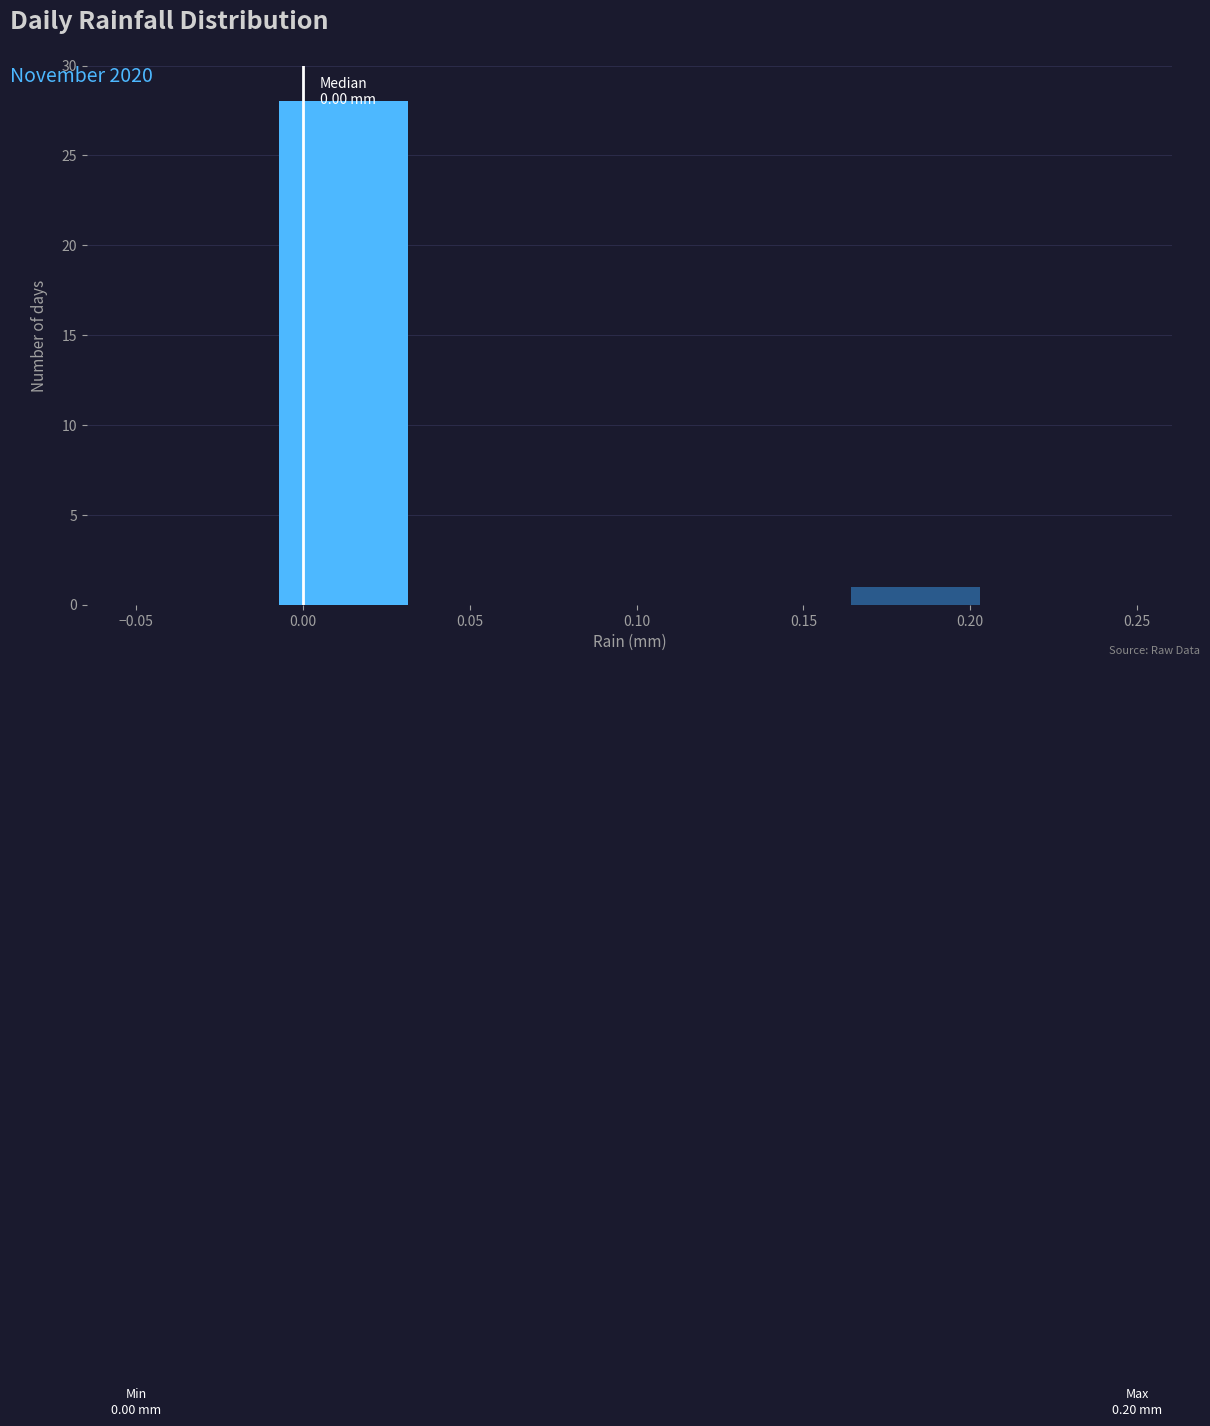

Which range on the x-axis has the tallest bar?

-0.005 to 0.035